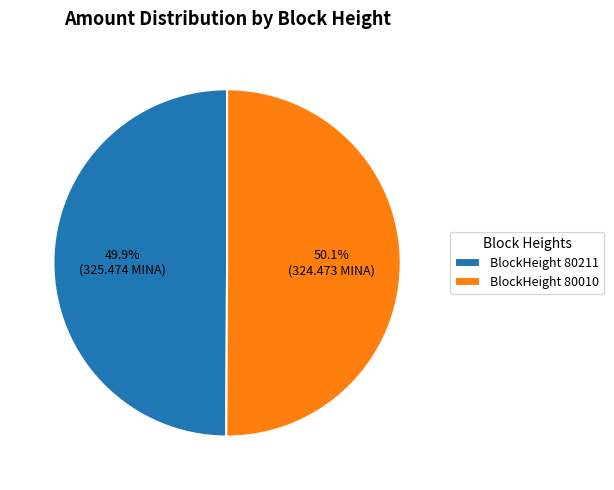

Is there any slice that represents more than half of the pie?

Yes